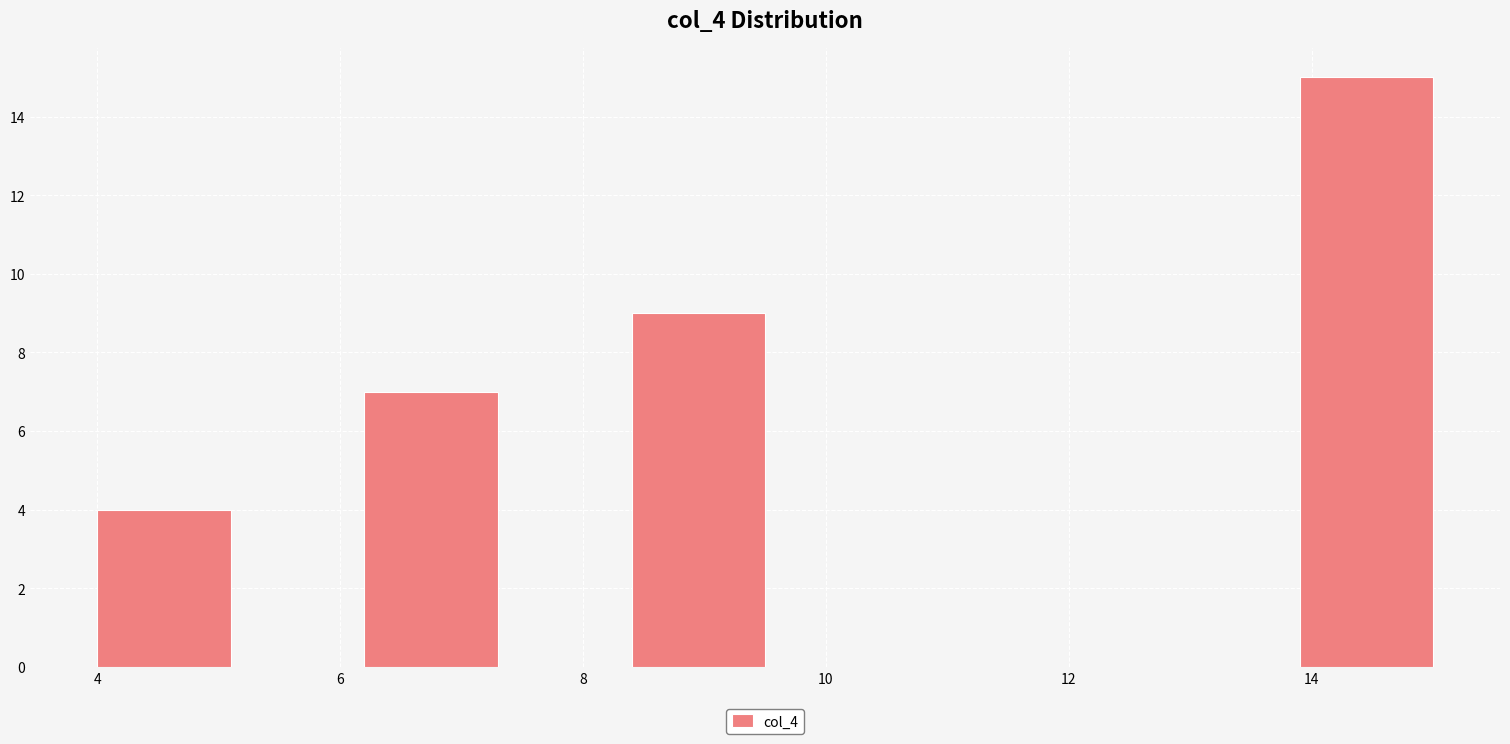

What is the height of the bar covering 6.2 to 7.3 on the x-axis? Neither the bar edges nor the heights are printed on the chart, so give them approximately, as read against the axes.

7